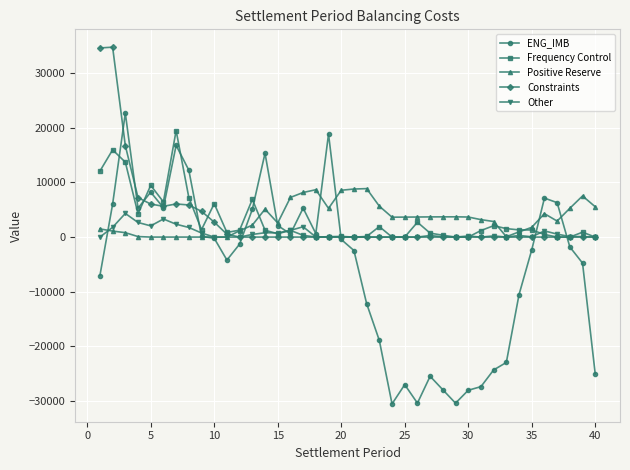

What is the maximum value for Other?

4332.4